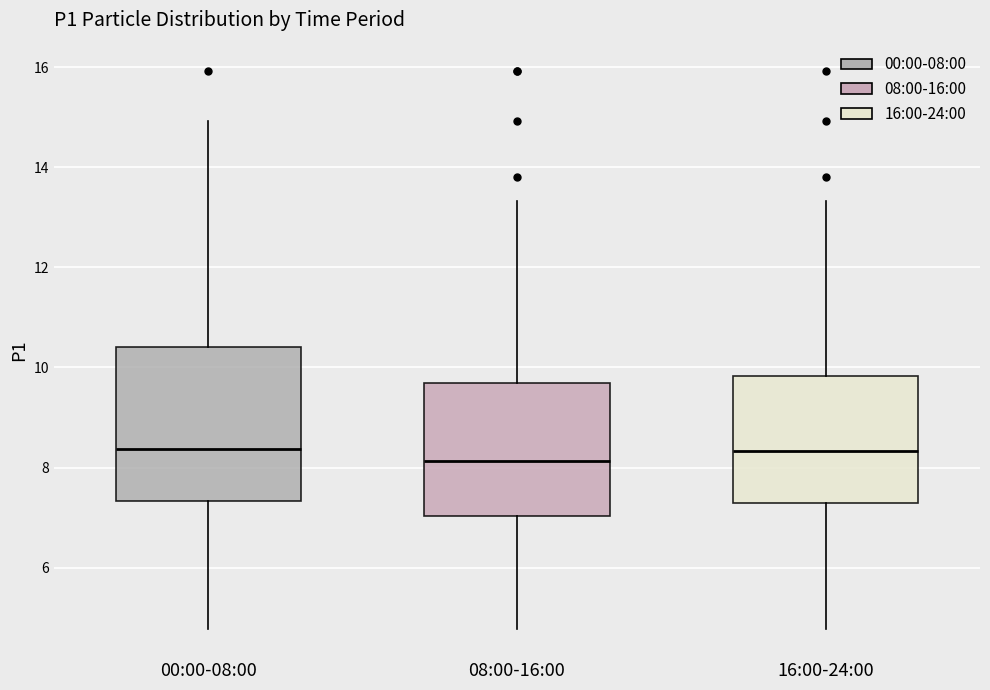

Reading left to right, read every box against the y-axis: the position of its median line, the range the box covers, and the ends of its whiskers. The values are not printed on the chart, so give them approximately, as read against the axis.

00:00-08:00: median 8.4, box 7.4 to 10.4, whiskers 4.8 to 15.0
08:00-16:00: median 8.2, box 7.0 to 9.6, whiskers 4.8 to 13.4
16:00-24:00: median 8.4, box 7.4 to 9.8, whiskers 4.8 to 13.4